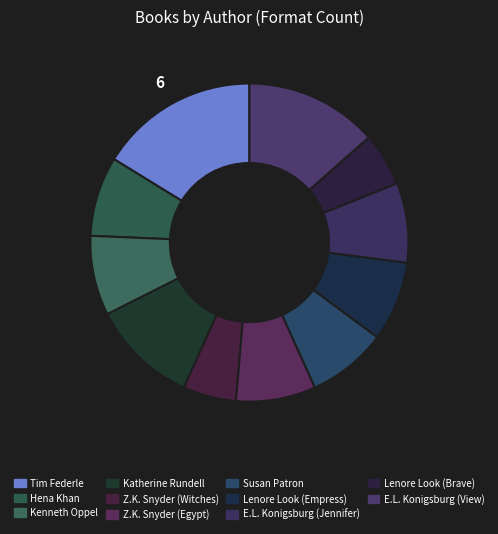

How many slices are in this pie chart?

11